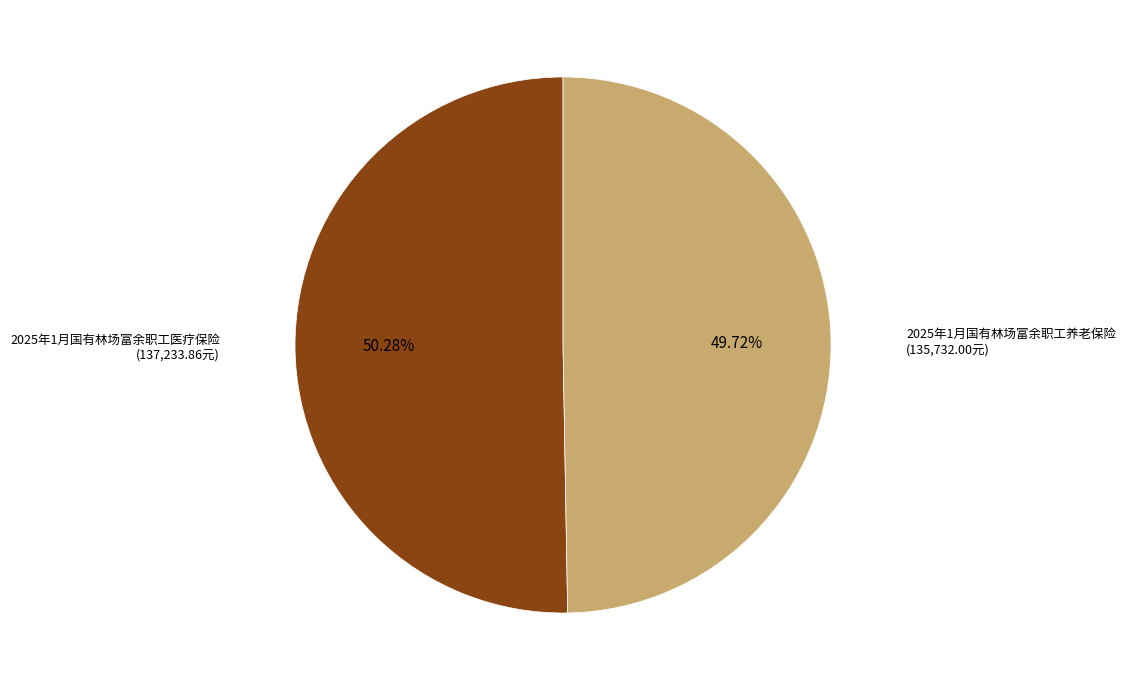

What is the total percentage of 2025年1月国有林场富余职工养老保险 and 2025年1月国有林场富余职工医疗保险?

100.0%